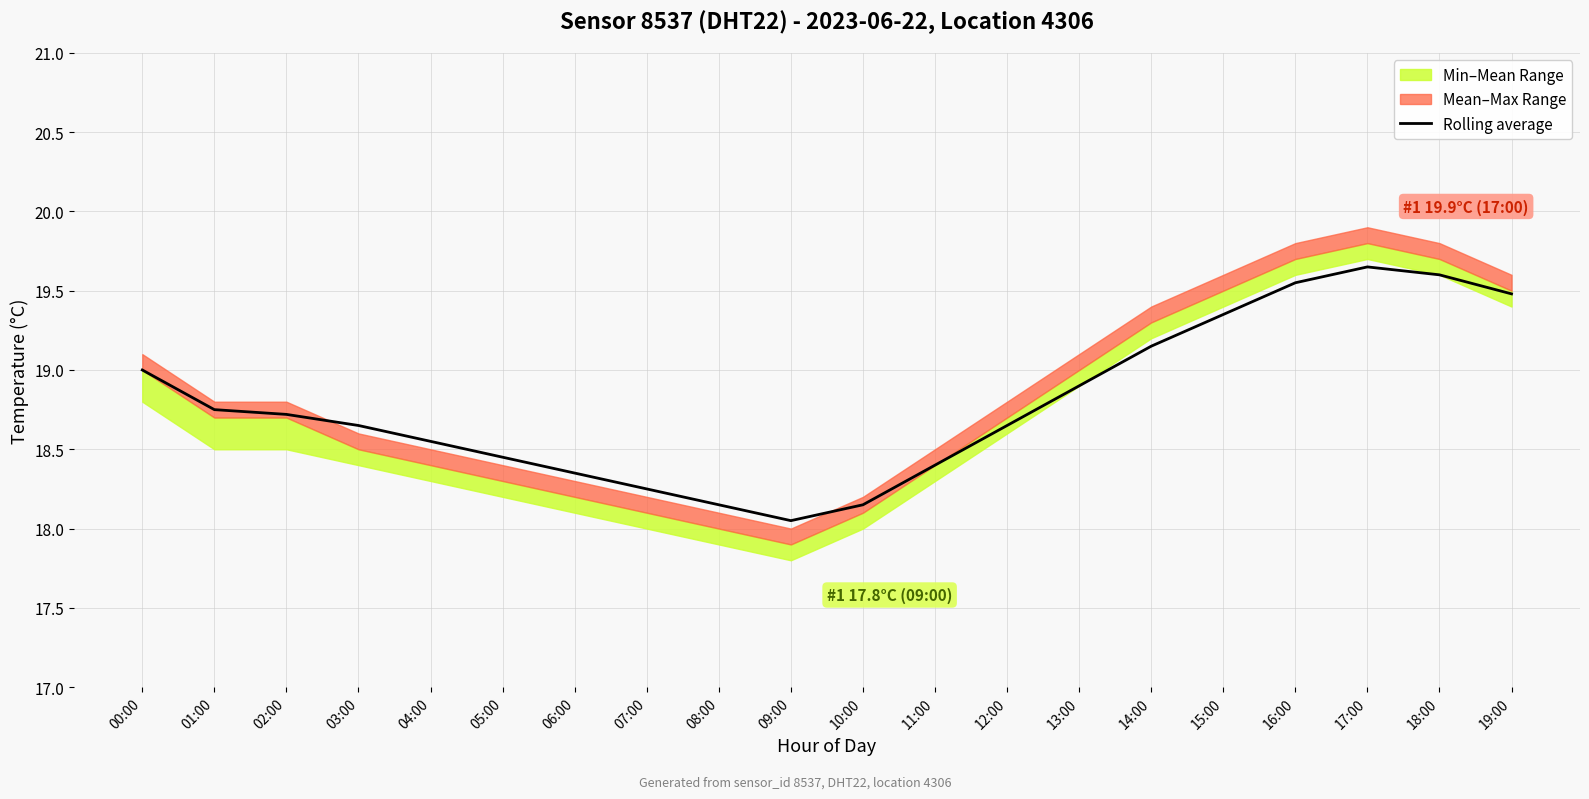

True or false: the data shows 18.2 at 07:00.

True